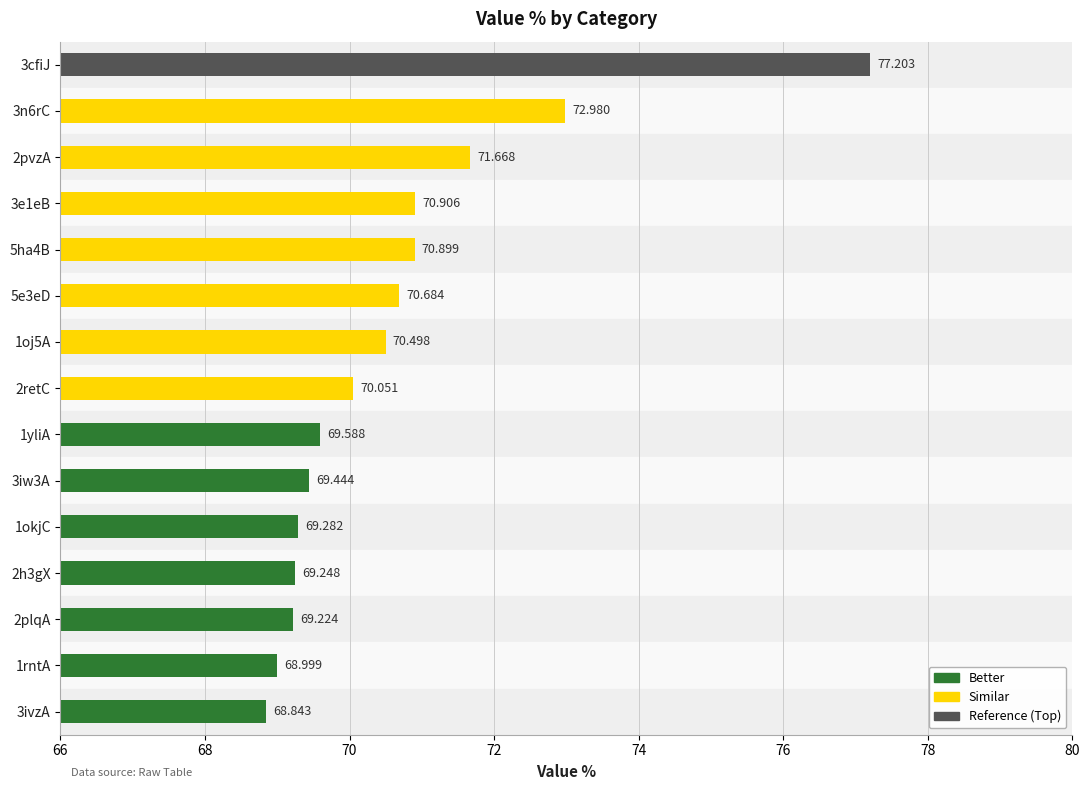

What is the greatest value displayed?

77.2